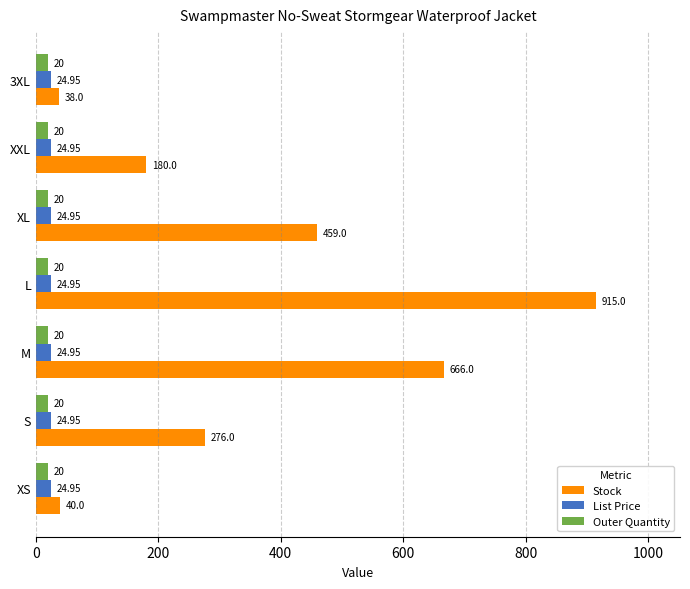

Rank the series by their maximum value, from highest to lowest.

Stock, List Price, Outer Quantity